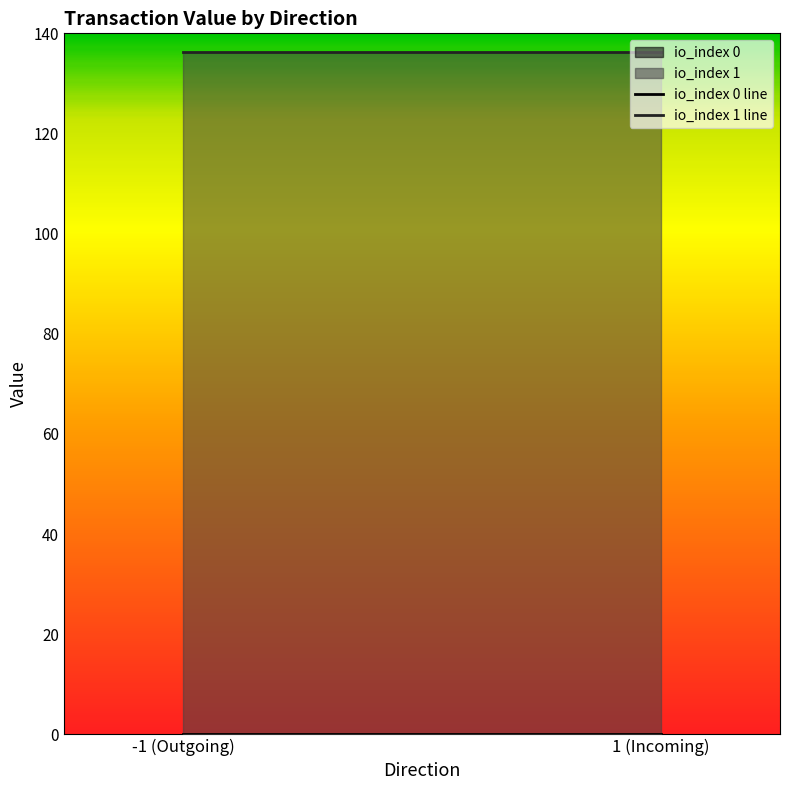

What is the maximum value shown in the chart?

136.3